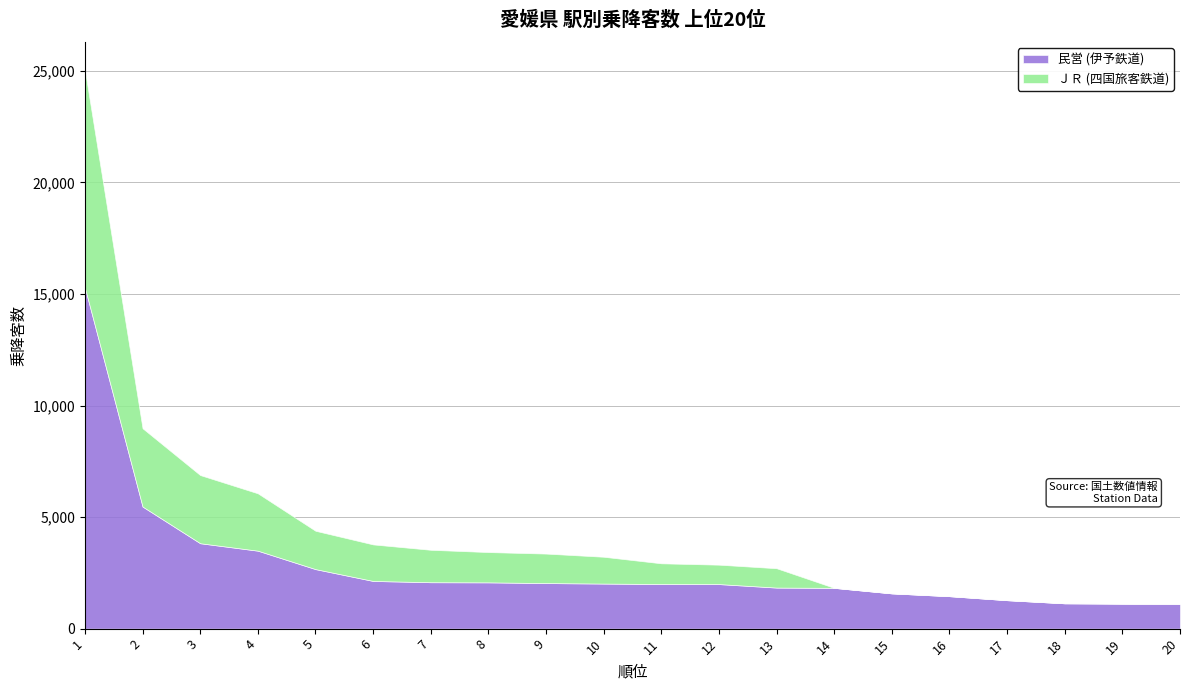

Which series has the largest total across all categories?

民営 (伊予鉄道)